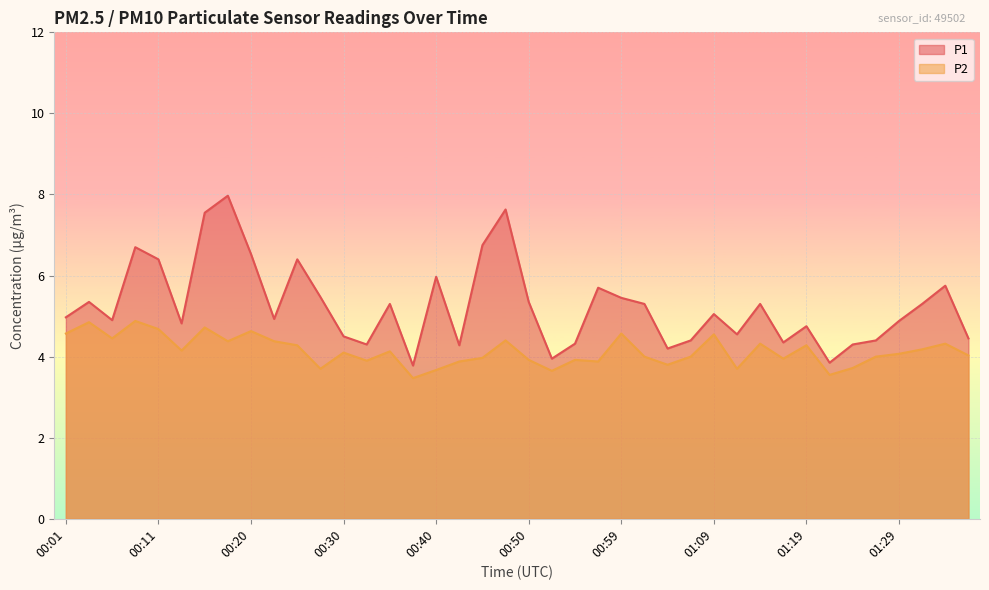

True or false: P1 and P2 intersect in this chart.

False